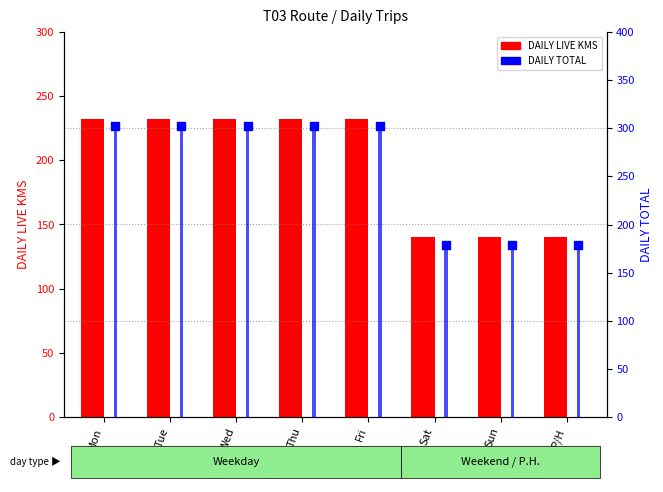

What are all the series names shown in the legend?

DAILY LIVE KMS, DAILY TOTAL